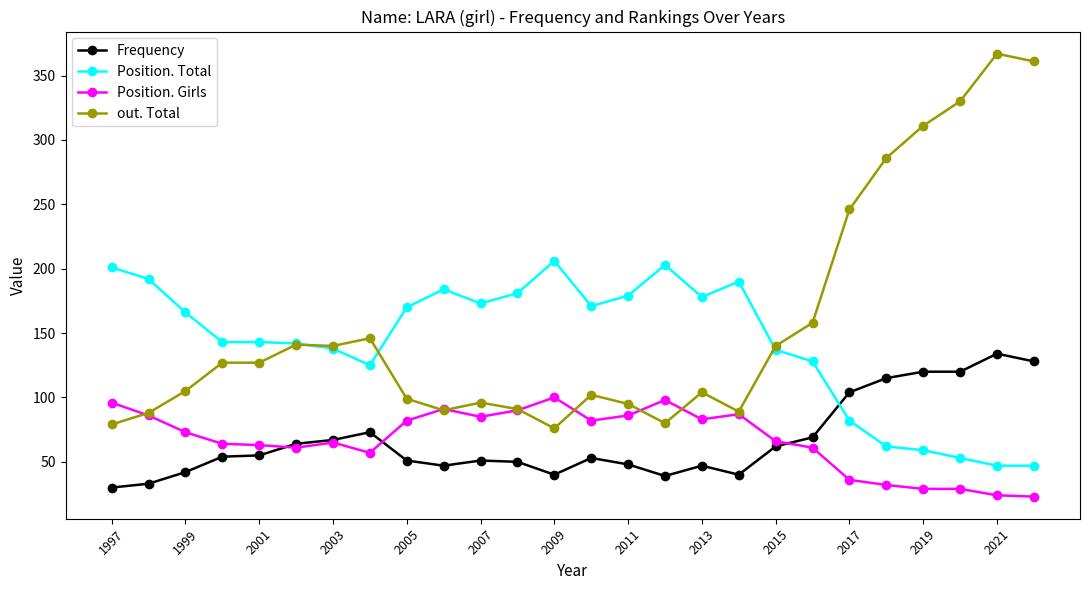

What is the maximum value shown in the chart?

367